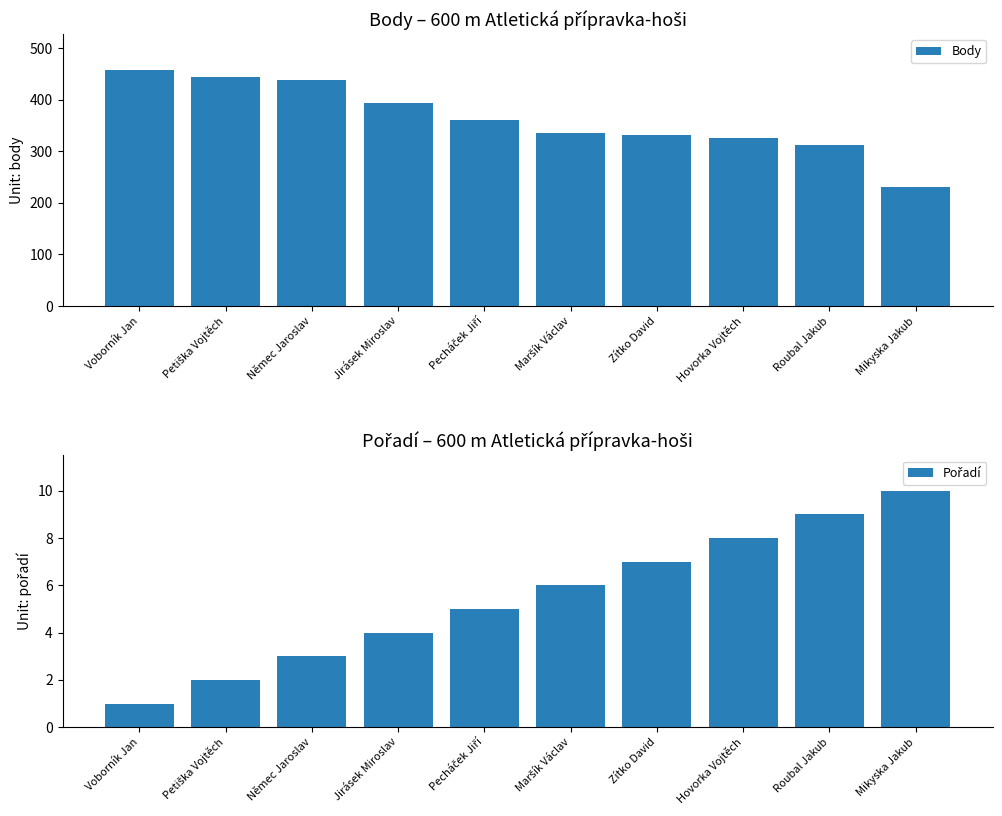

Reading left to right, what are all the values shown in this chart?

Body: Voborník Jan=458	Petiška Vojtěch=444	Němec Jaroslav=437	Jirásek Miroslav=393	Pecháček Jiří=360	Maršík Václav=336	Zítko David=332	Hovorka Vojtěch=326	Roubal Jakub=311	Mikyska Jakub=231
Pořadí: Voborník Jan=1	Petiška Vojtěch=2	Němec Jaroslav=3	Jirásek Miroslav=4	Pecháček Jiří=5	Maršík Václav=6	Zítko David=7	Hovorka Vojtěch=8	Roubal Jakub=9	Mikyska Jakub=10